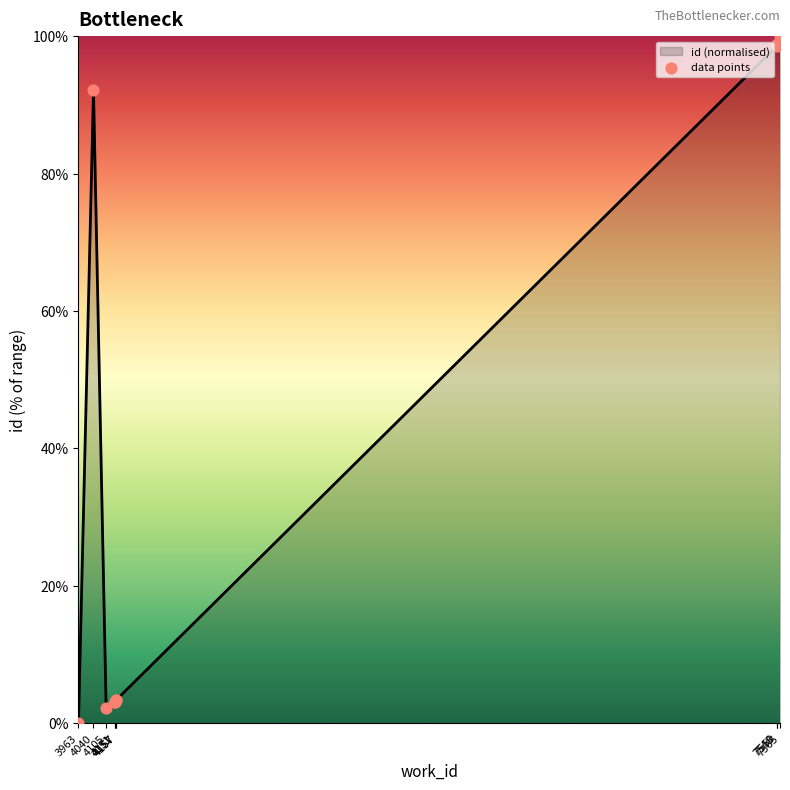

What is the total value across all series at 7548?

197.0